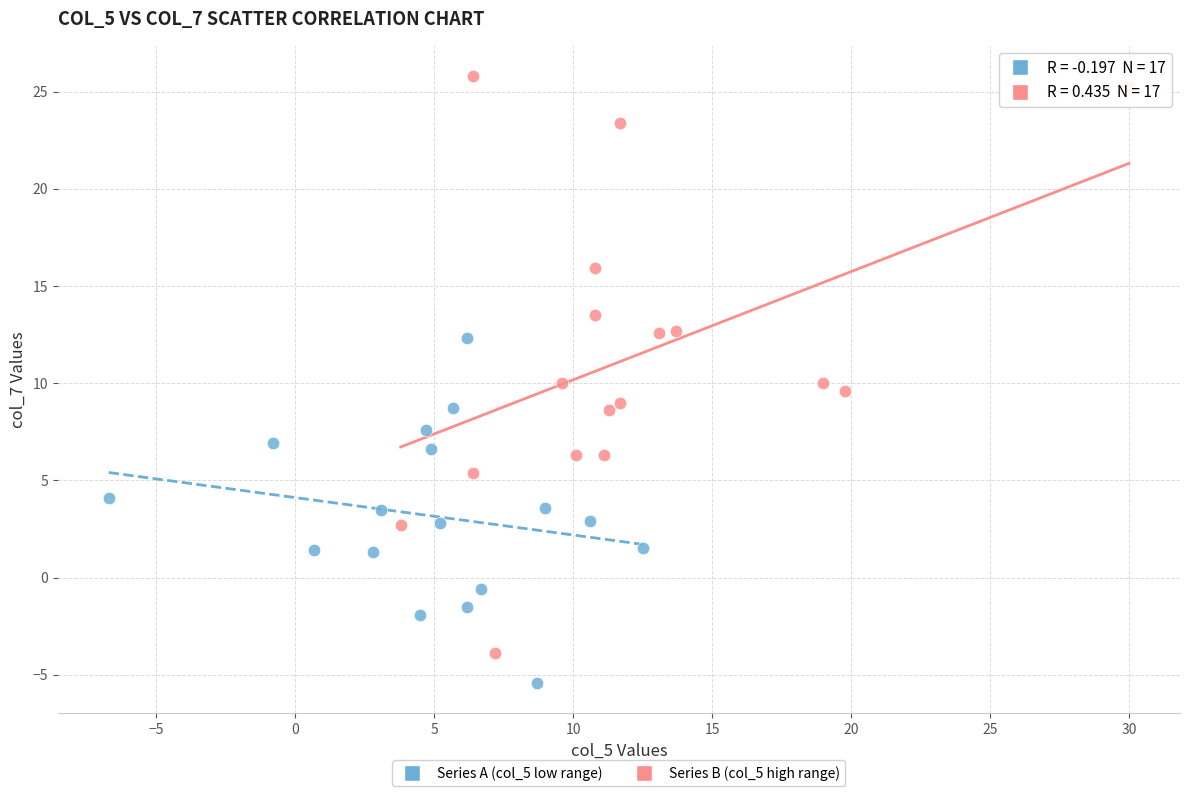

Which series contains the highest Y value?

Series B (col_5 high range)